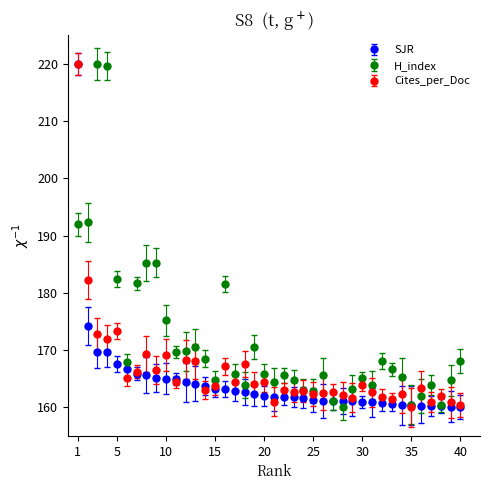

What is the minimum value shown in the chart?

160.0